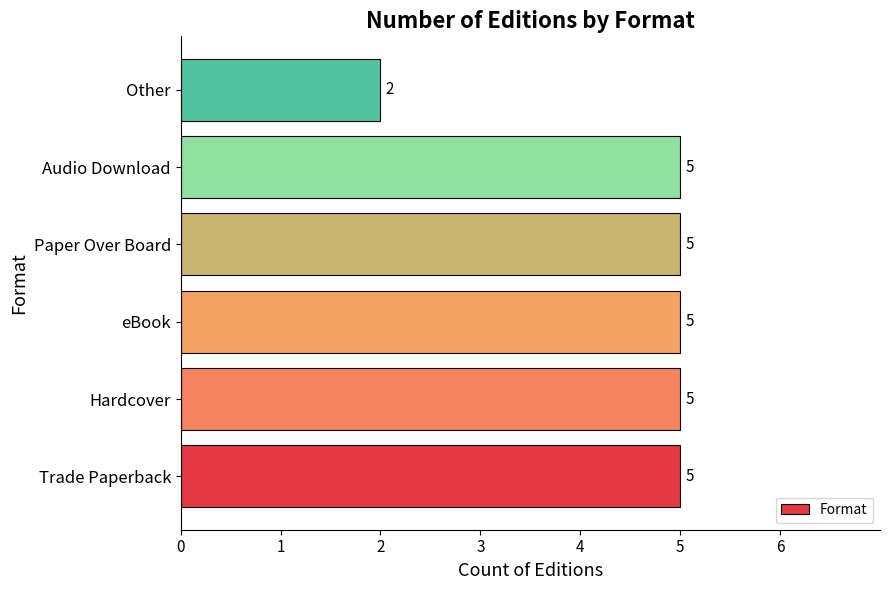

Which has a higher value, Other or Hardcover?

Hardcover